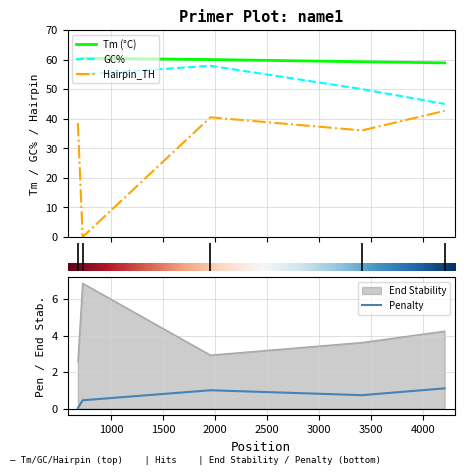

What is the value of the PRIMER_LEFT_0_GC_PERCENT point at the 5th from the left?

45.0